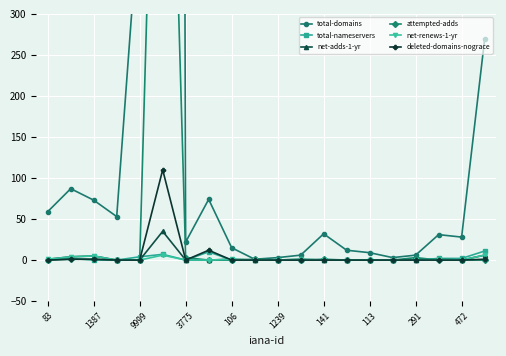

True or false: total-nameservers has a value of 0 at 3775.

True